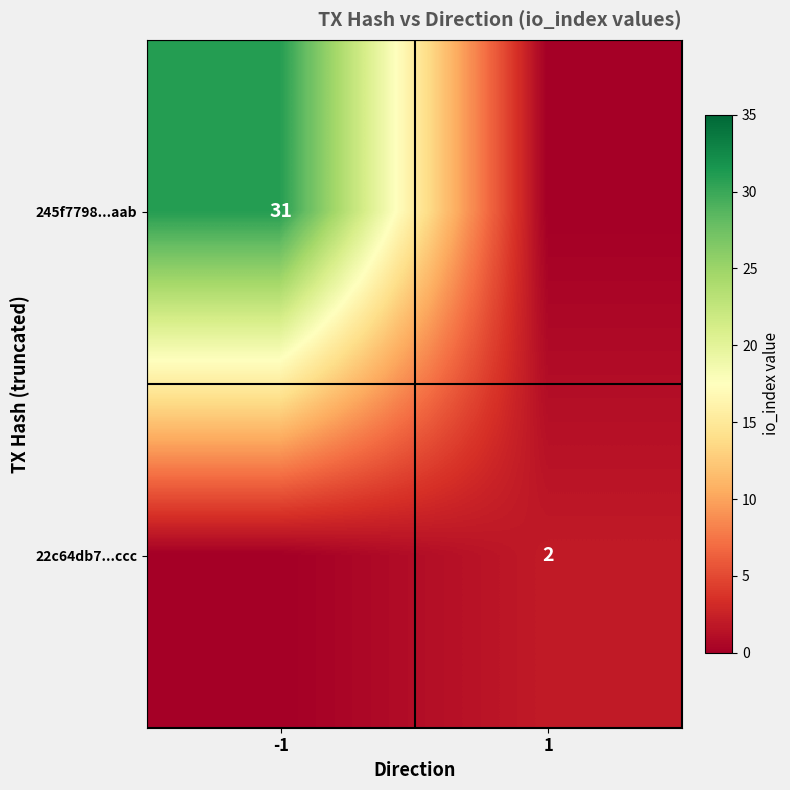

At which category is the sum across all series the highest?

-1